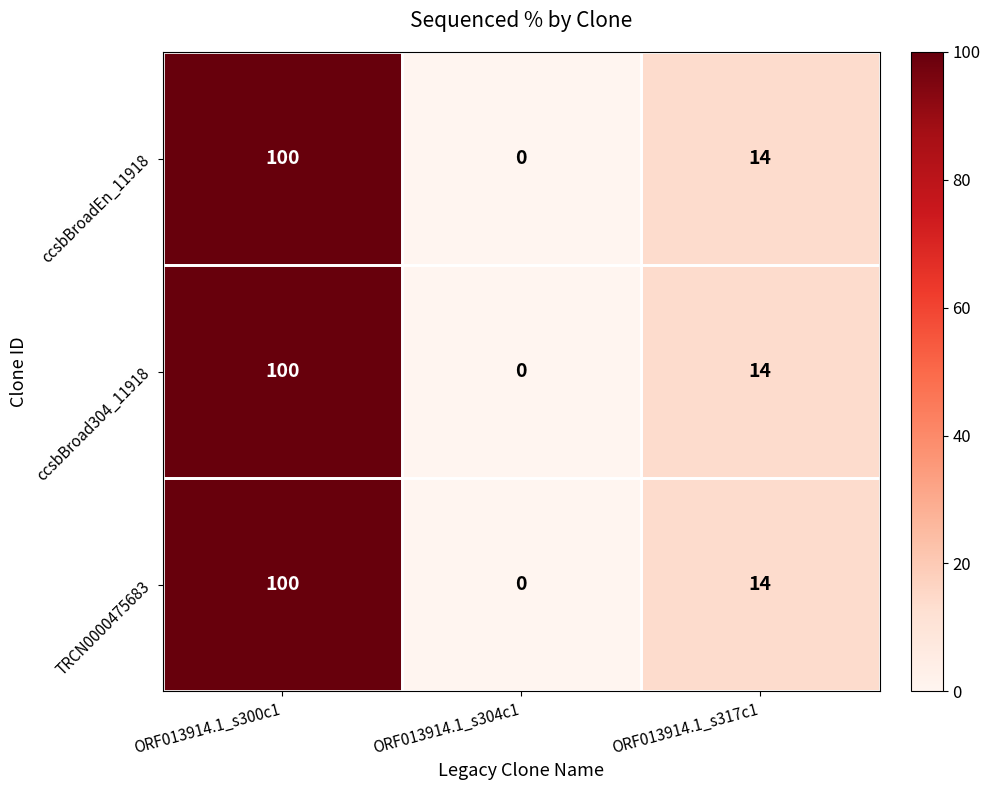

The ccsbBroad304_11918 series shows 14 at ORF013914.1_s317c1. True or false?

True